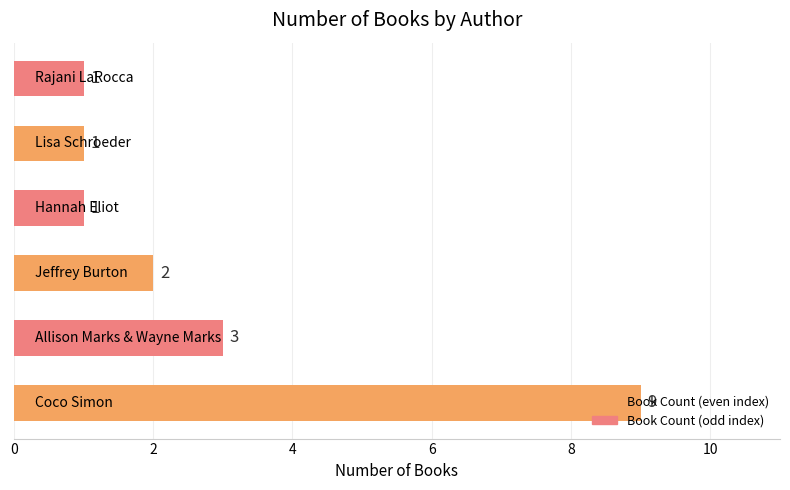

What is the maximum value shown in the chart?

9